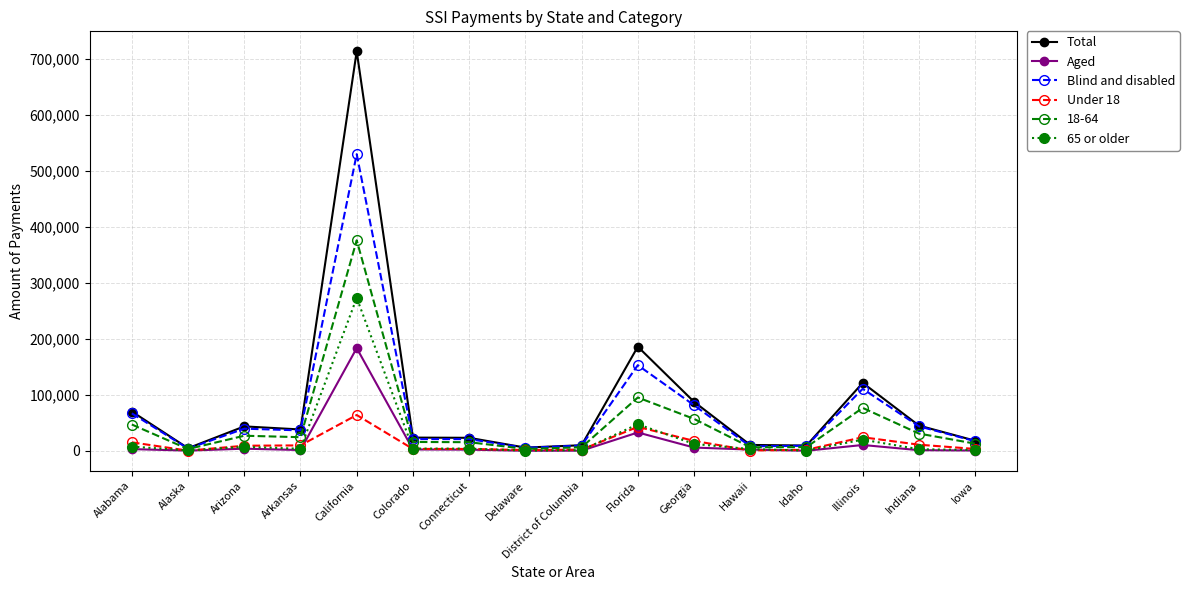

Which category has the highest value across all series?

California